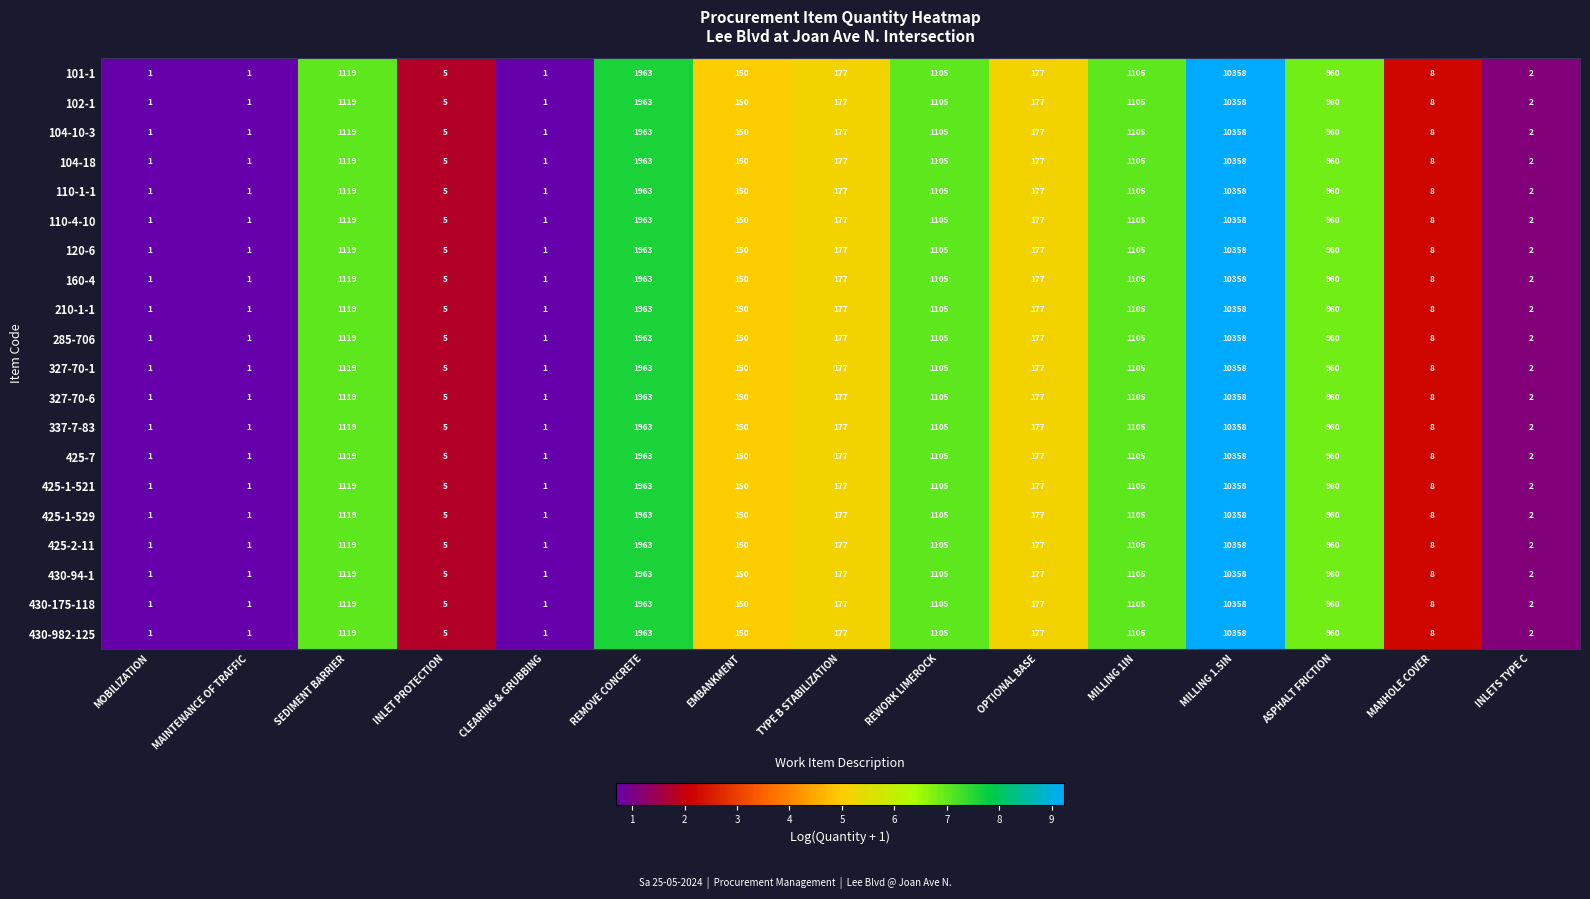

Which label corresponds to the largest value in the chart?

MILLING 1.5IN